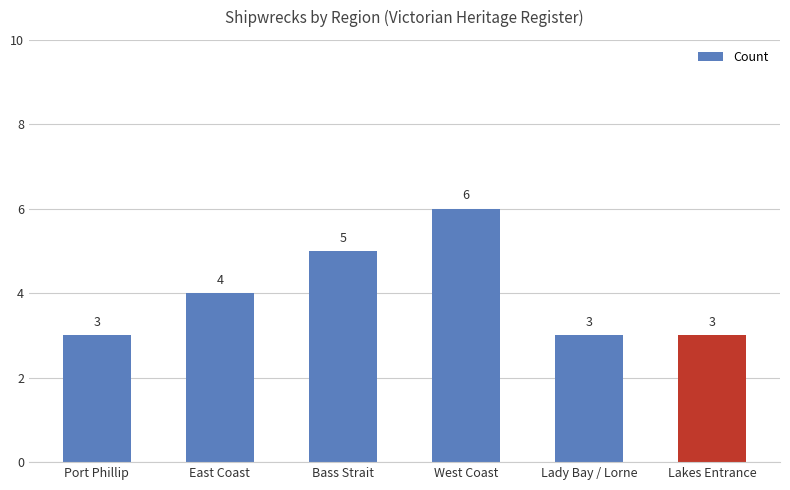

What is the average value?

4